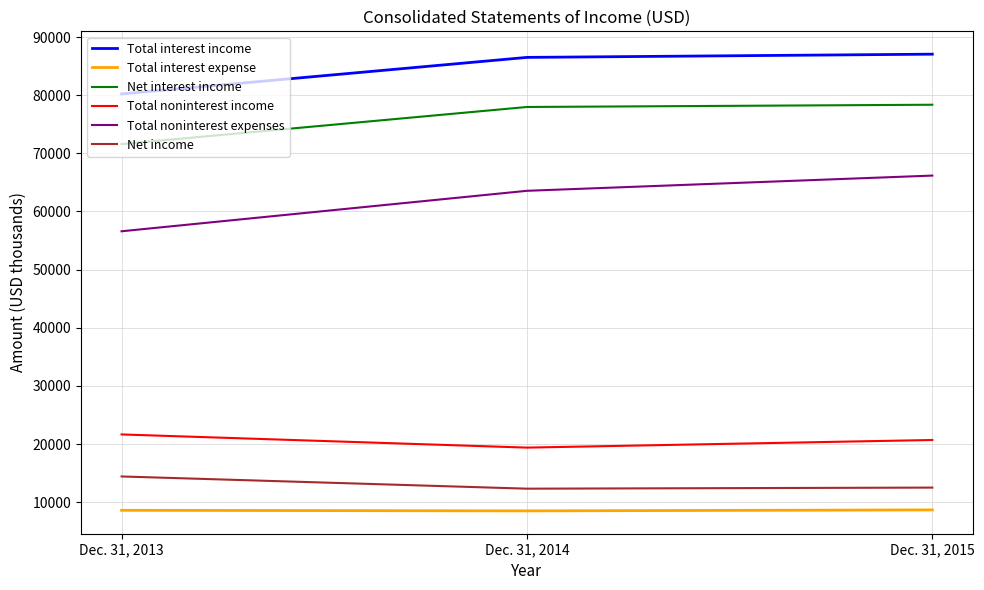

Which series has the largest range (max minus min)?

Total noninterest expenses